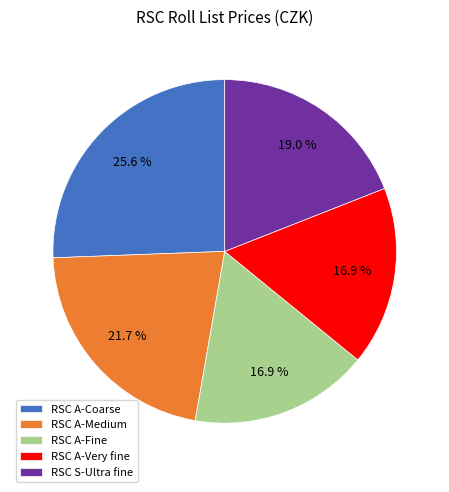

What is the largest slice in the pie chart?

RSC A-Coarse